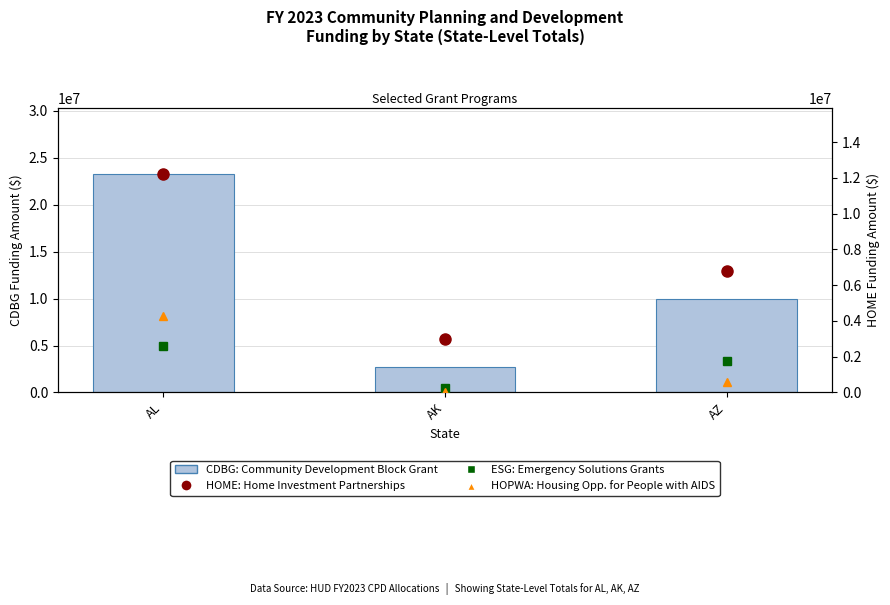

At which label is CDBG: Community Development Block Grant closest to 12985380?

AZ